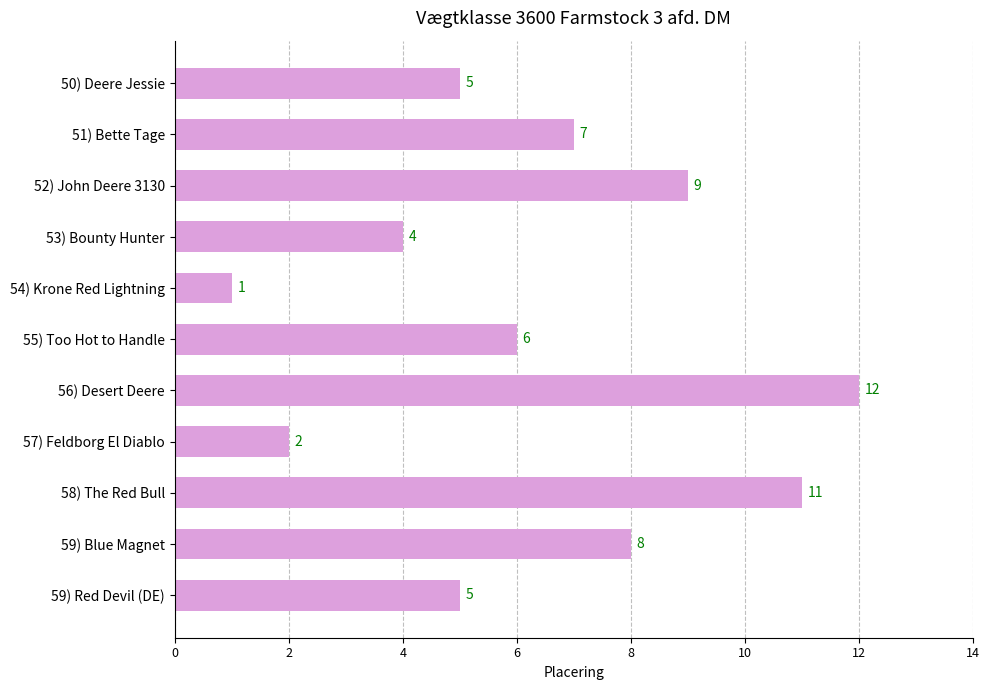

How many categories are shown in the chart?

11